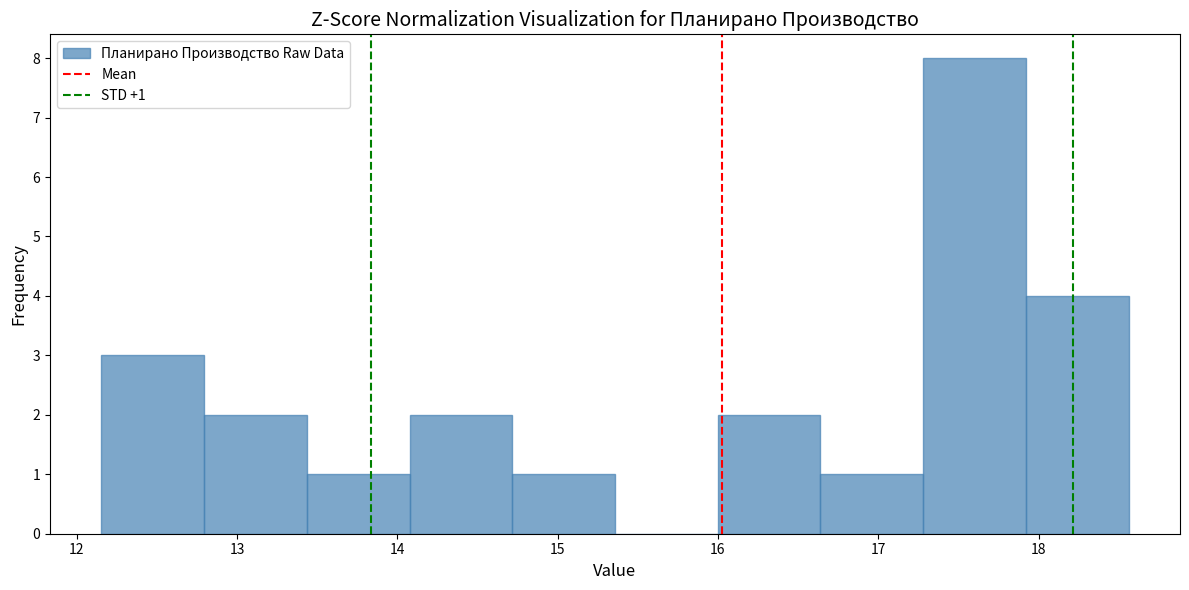

Over which range of the x-axis is the bar tallest?

17.3 to 17.9